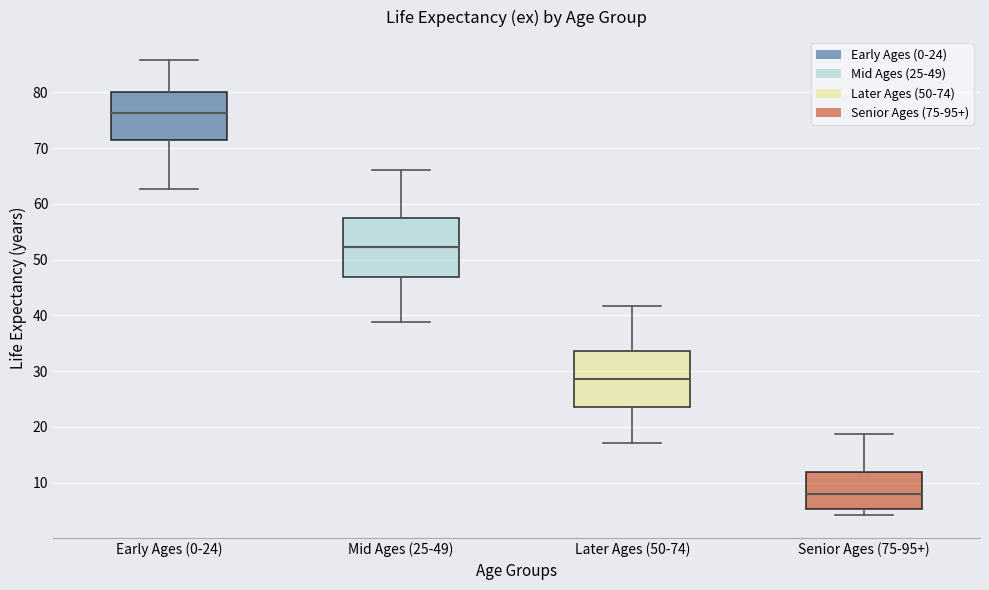

Which box's median line is the highest?

Early Ages (0-24)